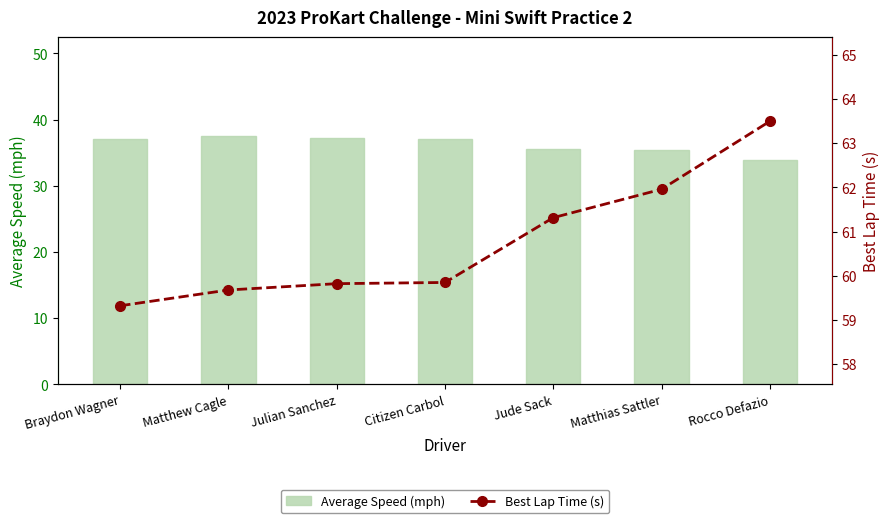

What is the average value of the Best Lap Time (s) series?

60.8